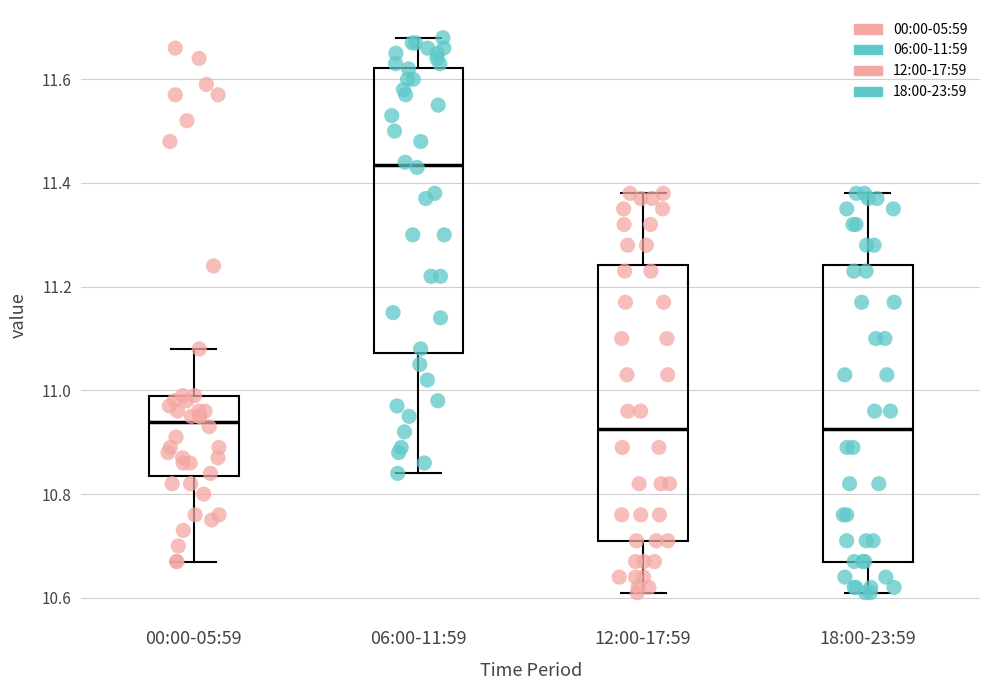

Reading left to right, transcribe this box plot: for each box, give where its median line is, the range the box spans, and where its two whiskers end, as read against the y-axis. The values are not printed on the chart, so give them approximately, as read against the axis.

00:00-05:59: median 10.94, box 10.84 to 11.00, whiskers 10.68 to 11.08
06:00-11:59: median 11.44, box 11.08 to 11.62, whiskers 10.84 to 11.68
12:00-17:59: median 10.92, box 10.72 to 11.24, whiskers 10.62 to 11.38
18:00-23:59: median 10.92, box 10.68 to 11.24, whiskers 10.62 to 11.38